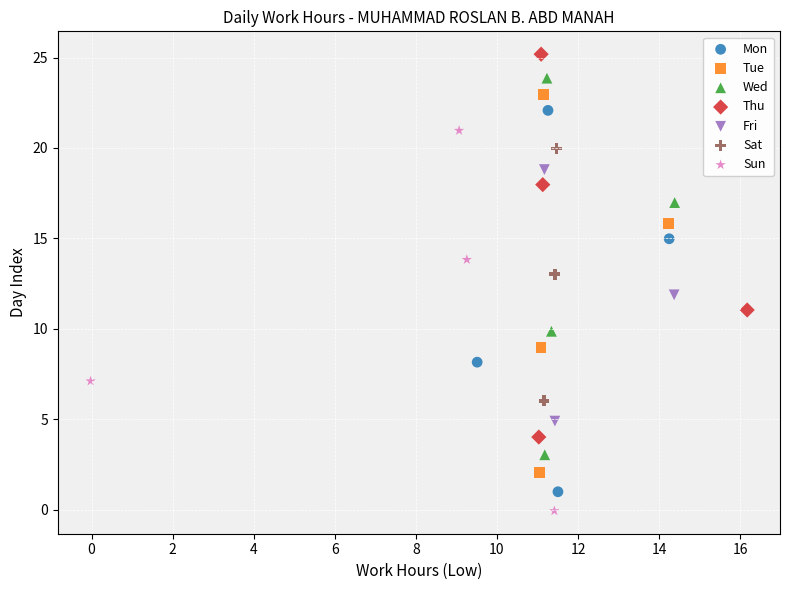

Which series contains the highest Y value?

Thu